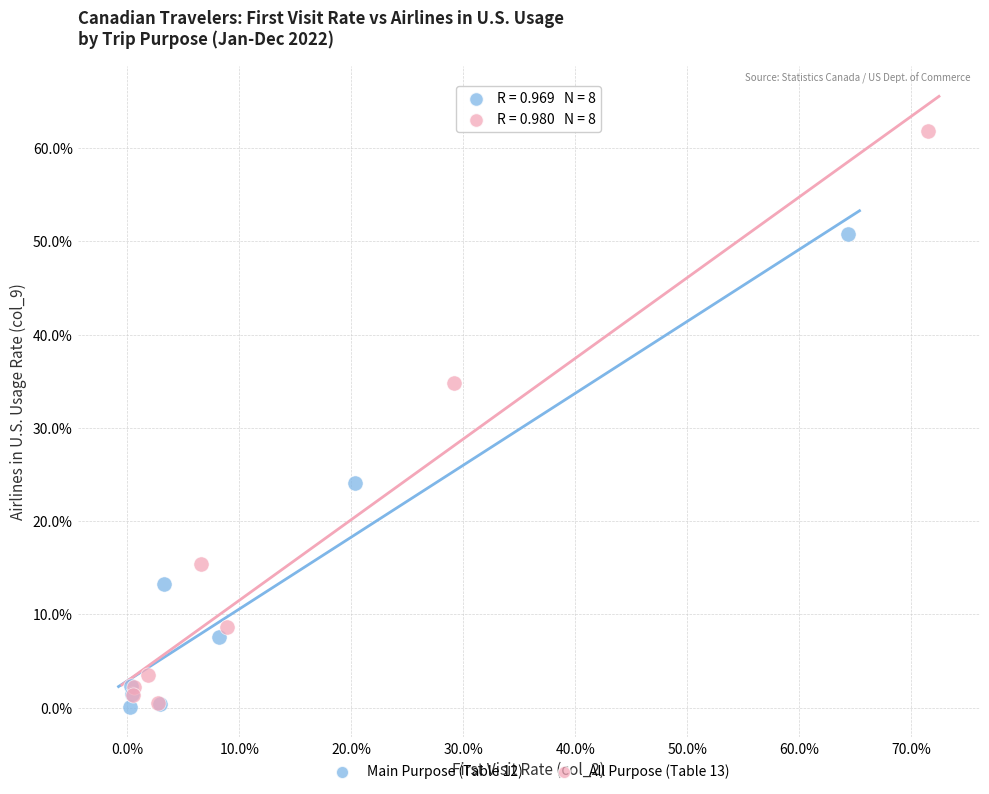

Which series contains the highest Y value?

All Purpose (Table 13)